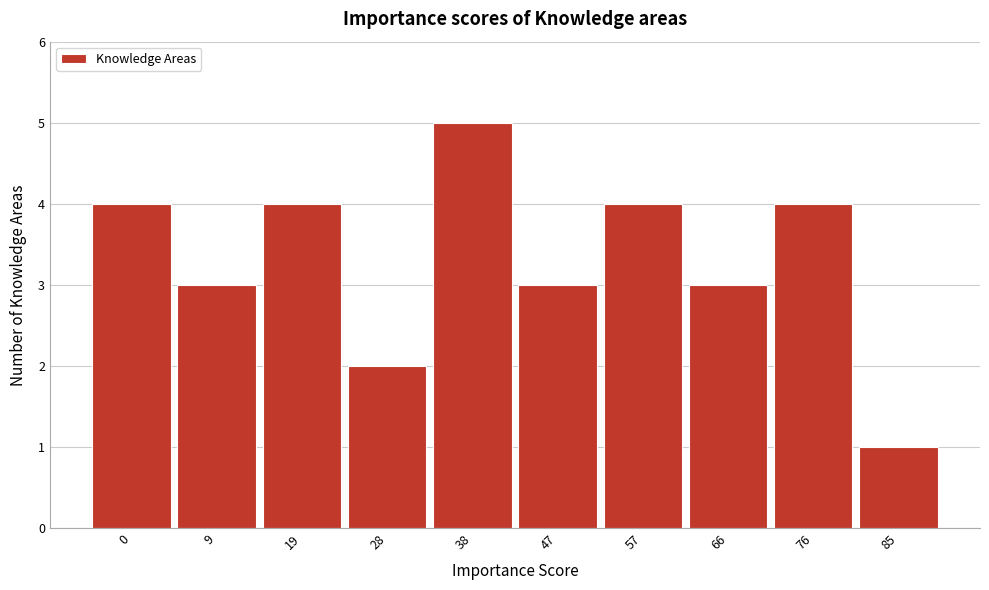

Reading left to right, what are all the values shown in this chart?

0=4	9=3	19=4	28=2	38=5	47=3	57=4	66=3	76=4	85=1